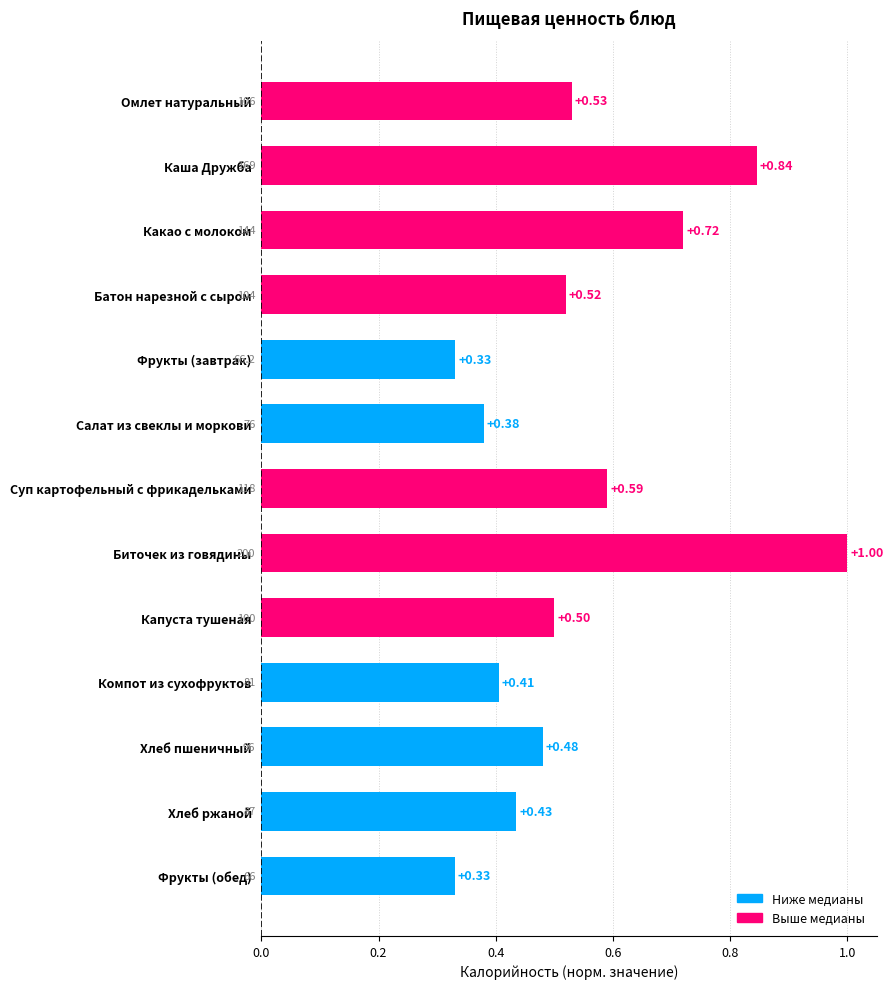

What is the difference between the second highest and minimum values?

0.5